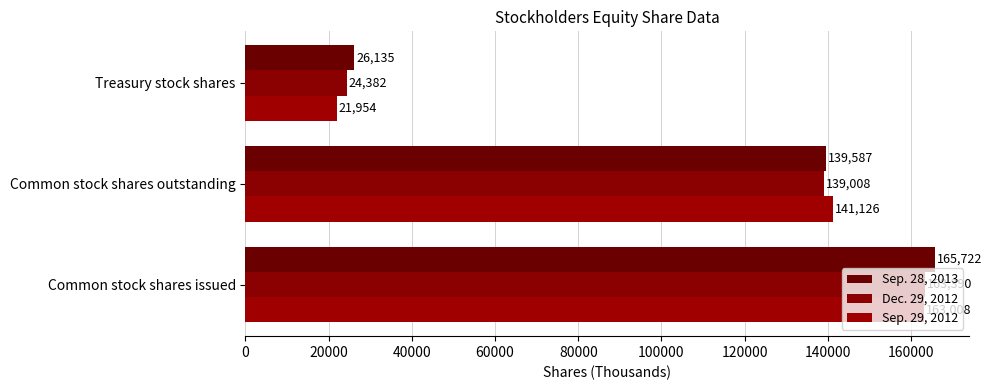

Count the number of categories in the chart.

3